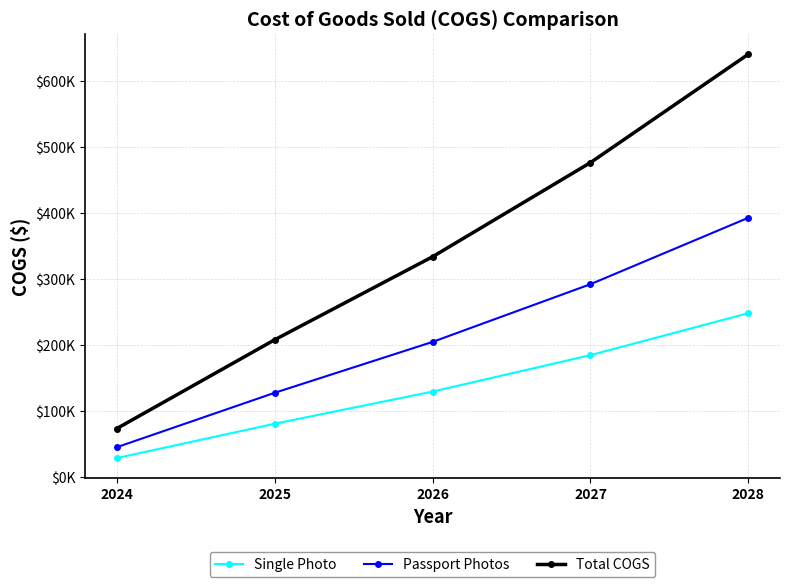

What are all the series names shown in the legend?

Single Photo, Passport Photos, Total COGS